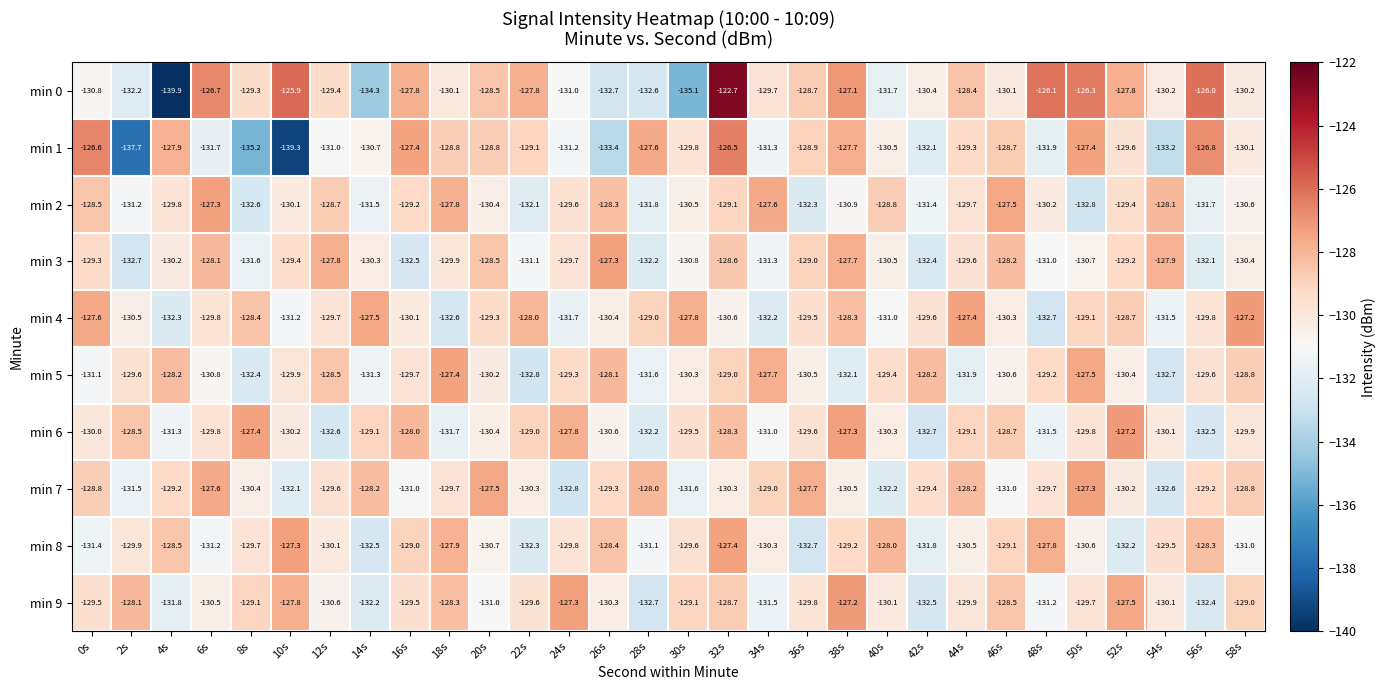

Rank the series at 36s from lowest to highest value.

min 8, min 2, min 5, min 9, min 6, min 4, min 3, min 1, min 0, min 7